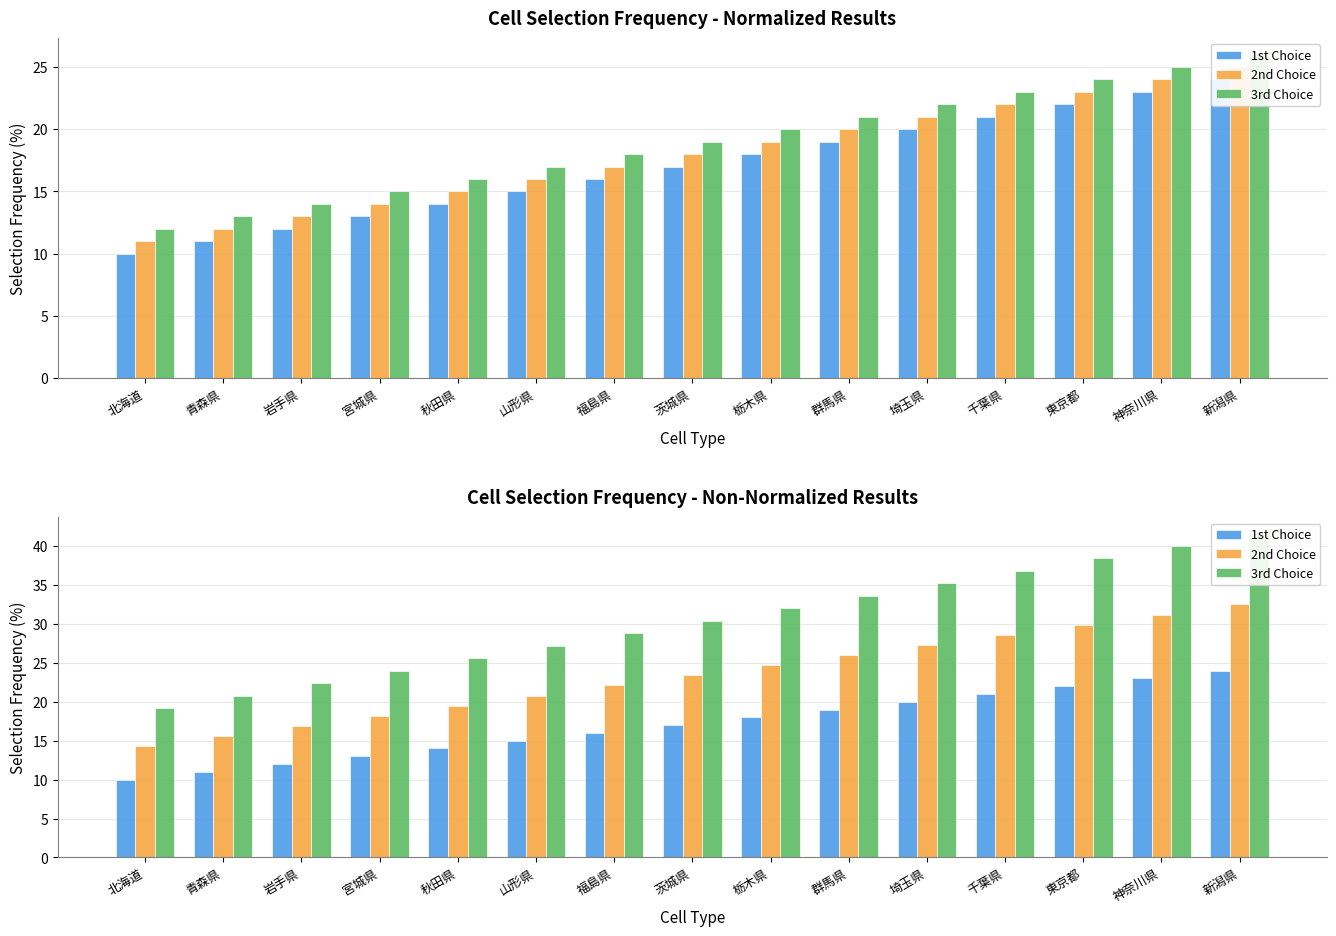

What is the value of the 3rd Choice bar at the 10th from the left?

33.6